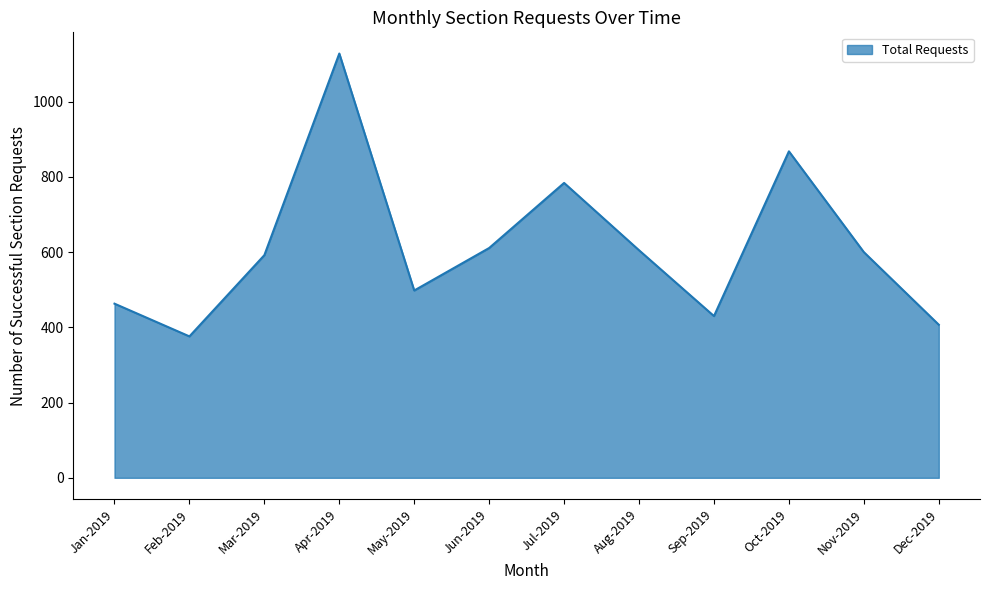

What is the difference between the maximum and minimum values?

752